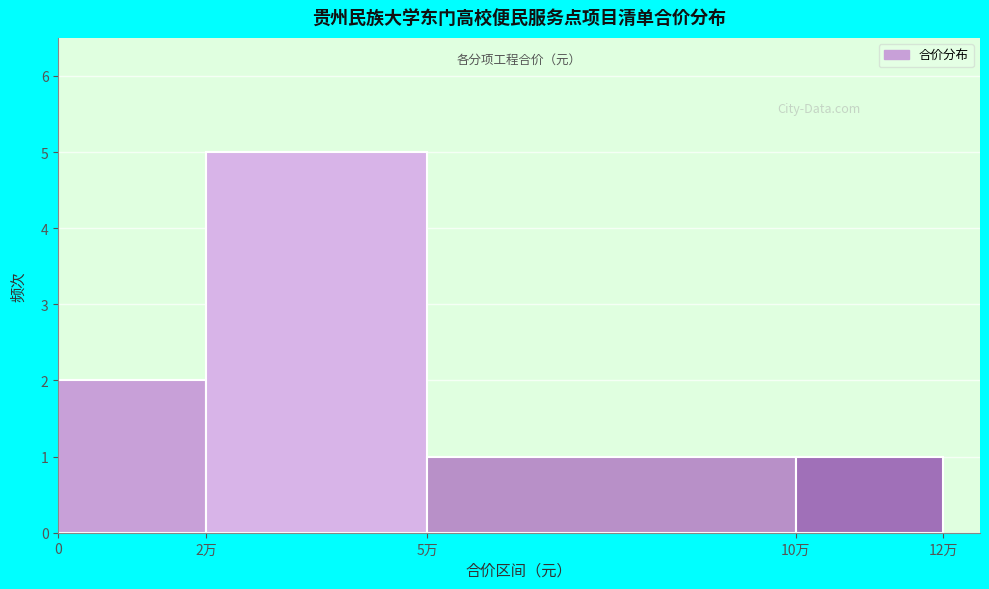

Reading right to left, list all the values displayed in this chart.

1	1	5	2